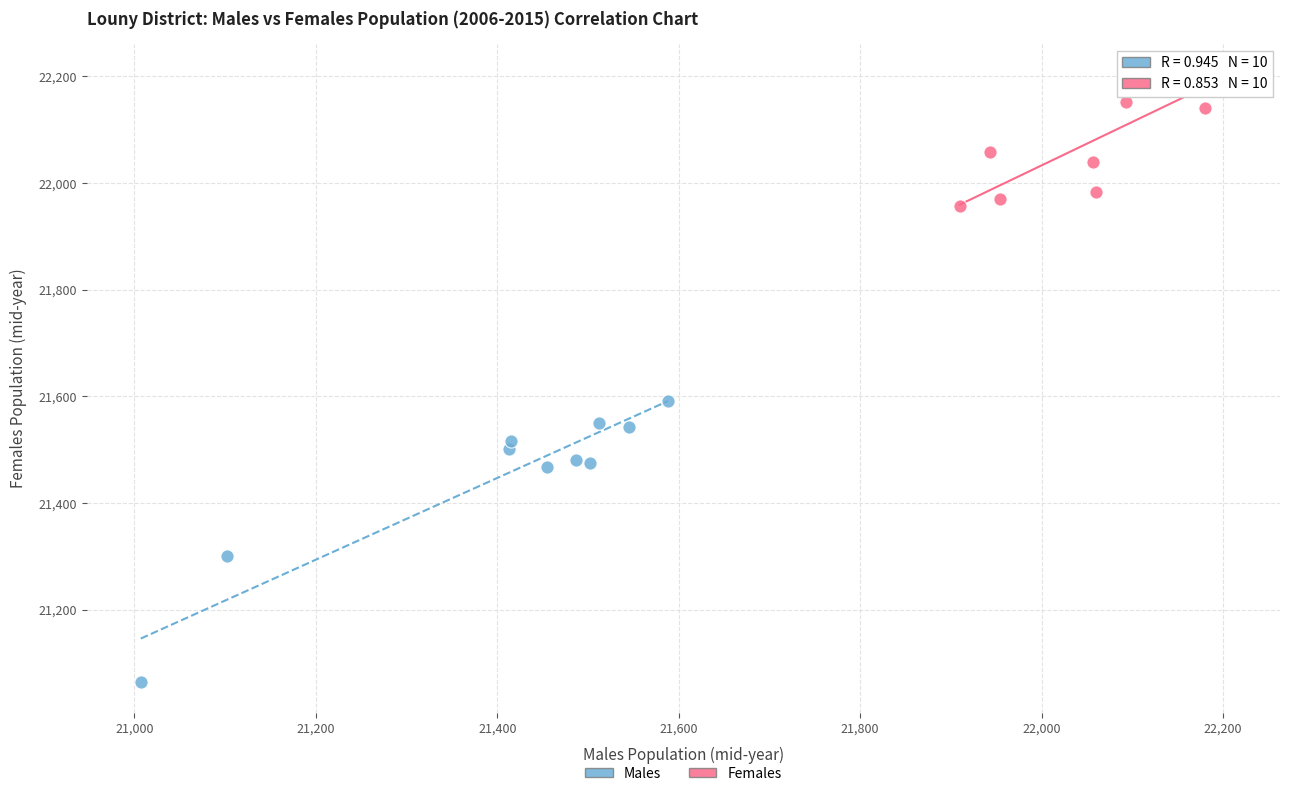

Which series reaches the maximum Y coordinate?

Females